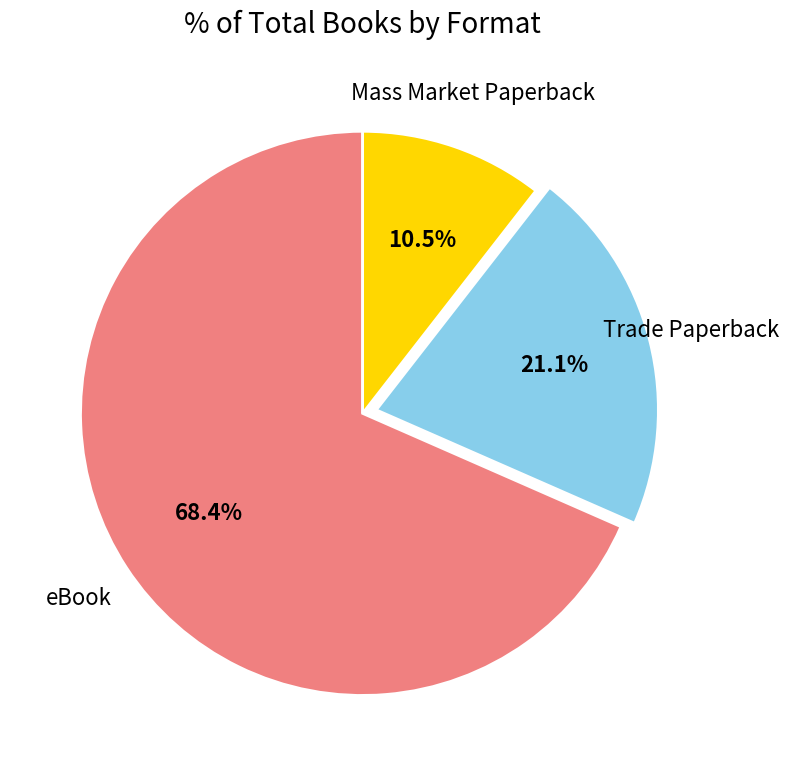

To the nearest percent, what portion does eBook represent?

68%